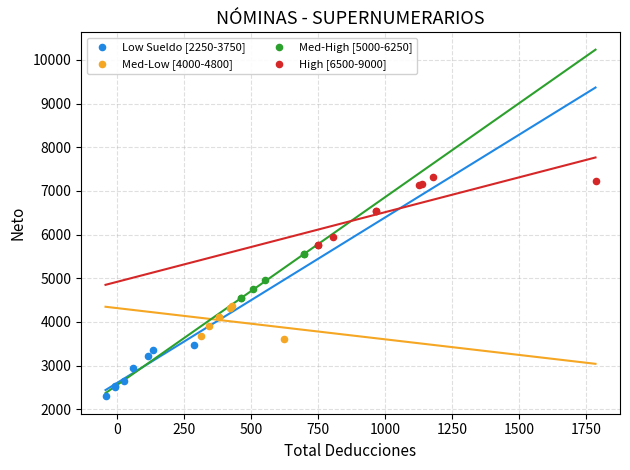

Which series has the widest spread of Y values?

High [6500-9000]